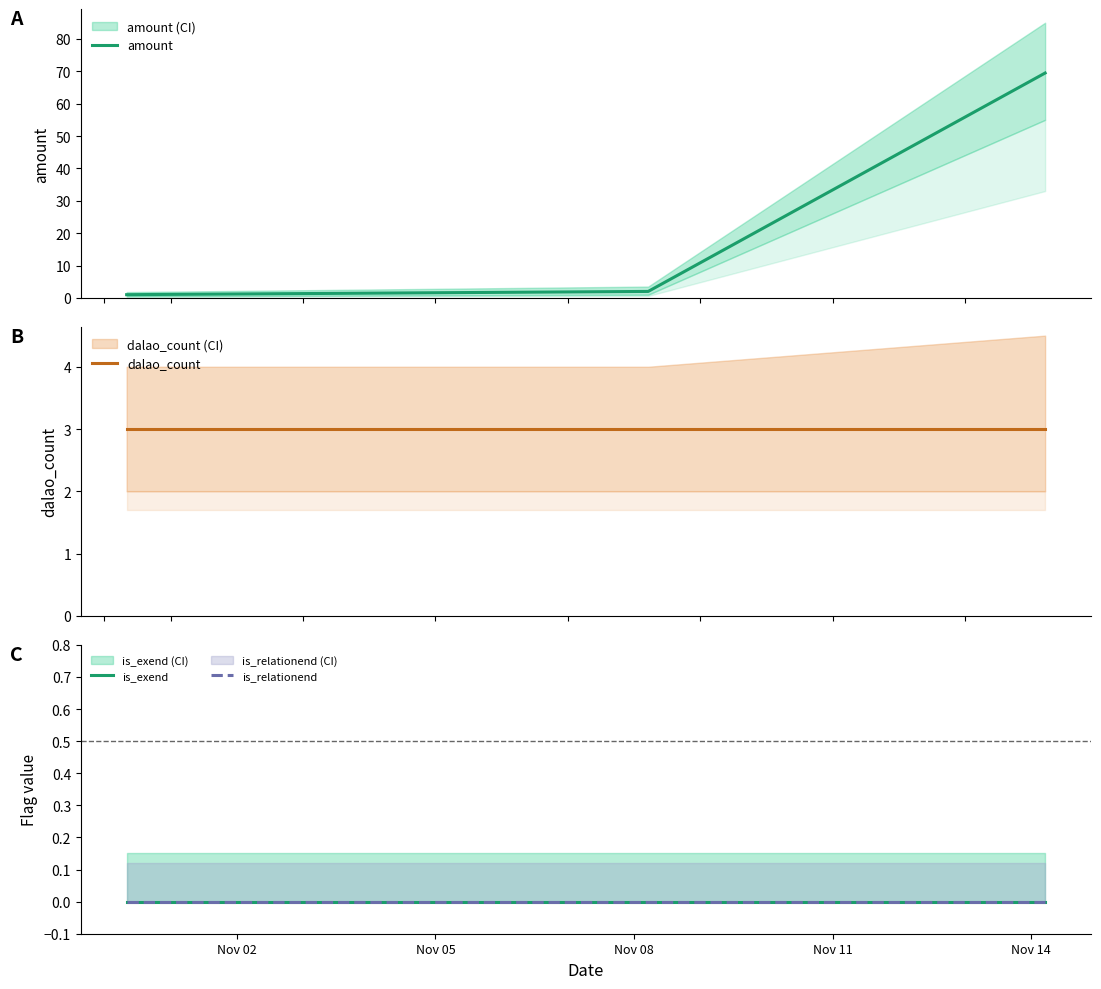

Which series has the largest total across all categories?

amount